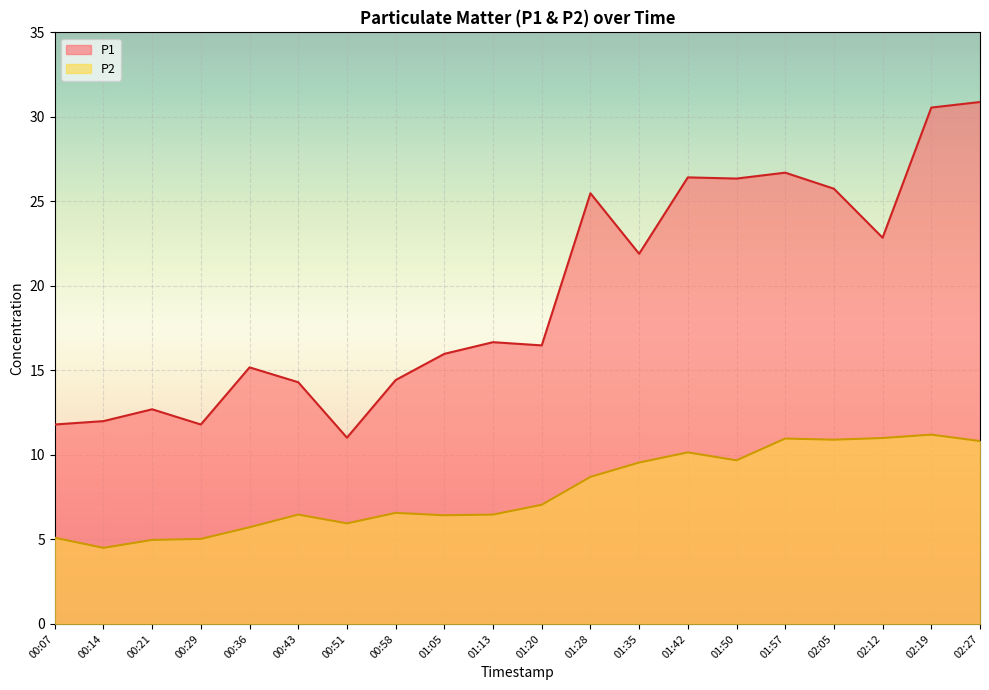

True or false: P2 has more than 1 interior local peaks.

True